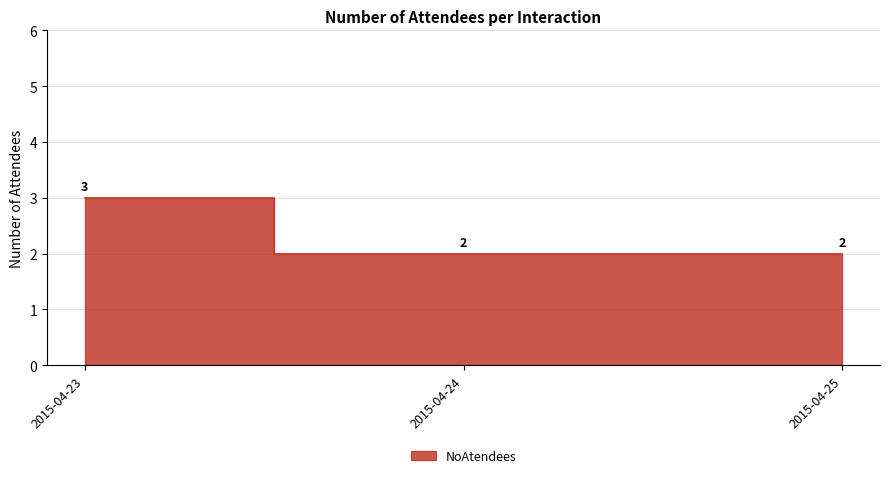

What is the smallest value displayed?

2